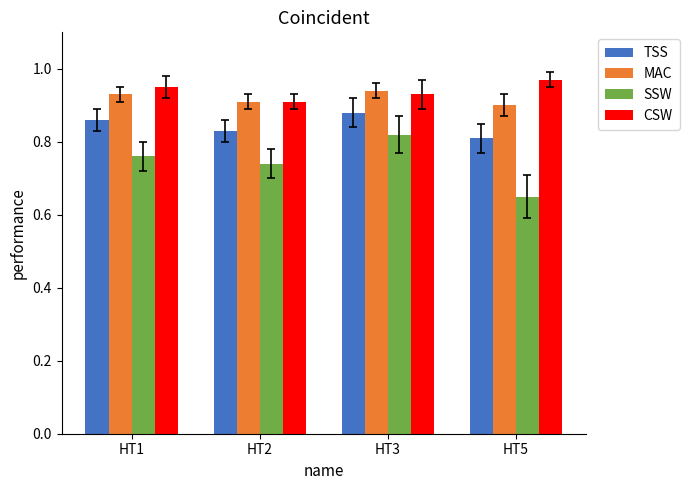

How many bars are there in each group?

4